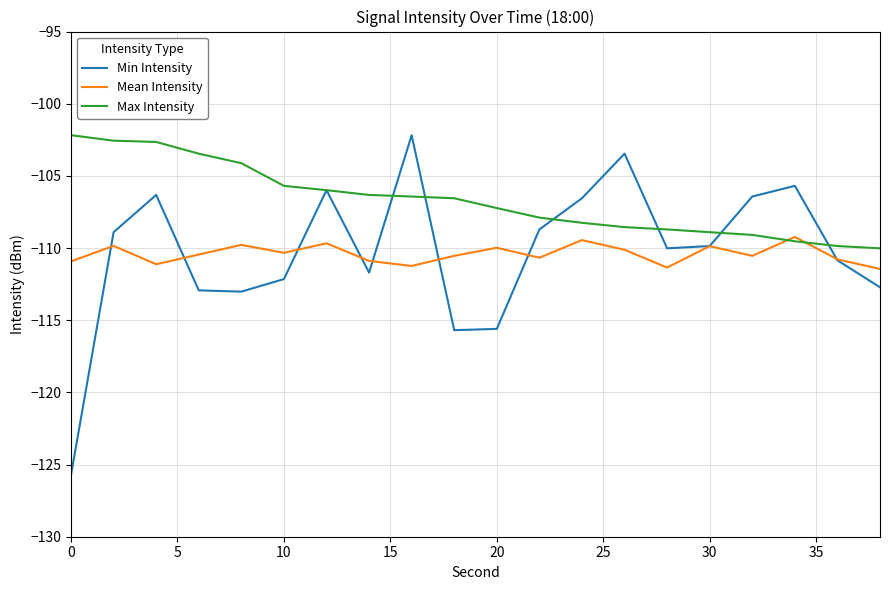

What is the highest value of the Max Intensity series?

-102.2